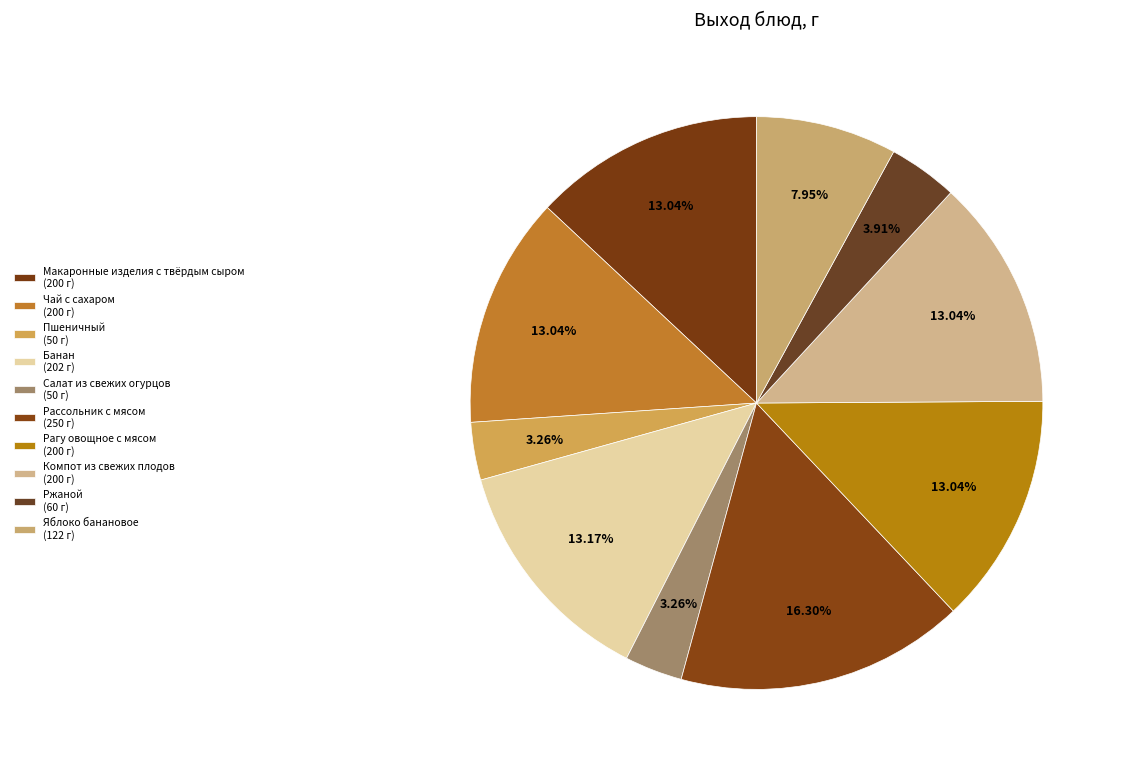

What percentage is the Макаронные изделия с твёрдым сыром slice, to the nearest percent?

13%